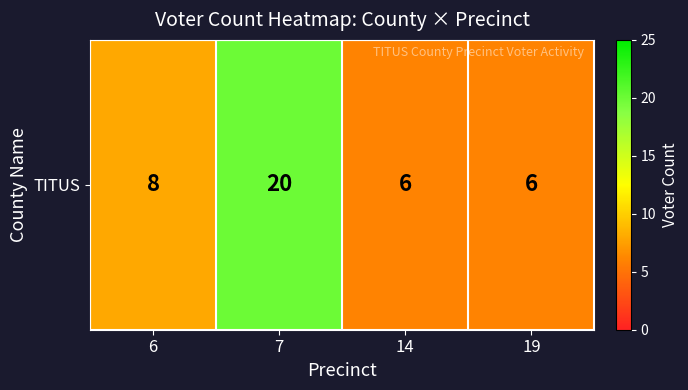

Rank the categories by value from lowest to highest.

14, 19, 6, 7